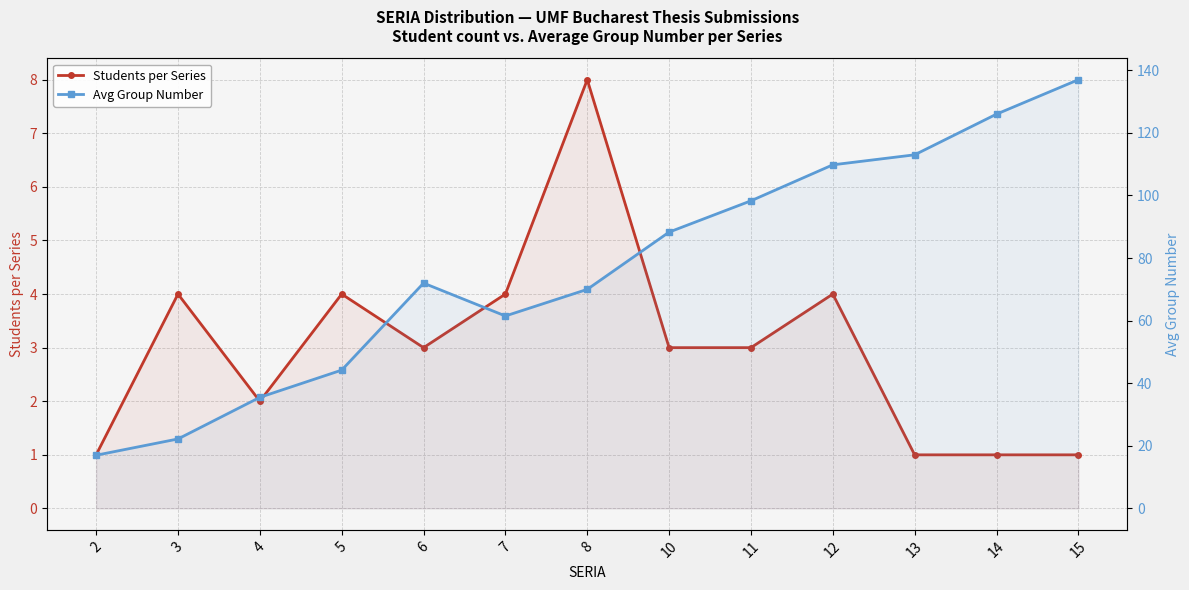

What is the maximum value shown in the chart?

137.0